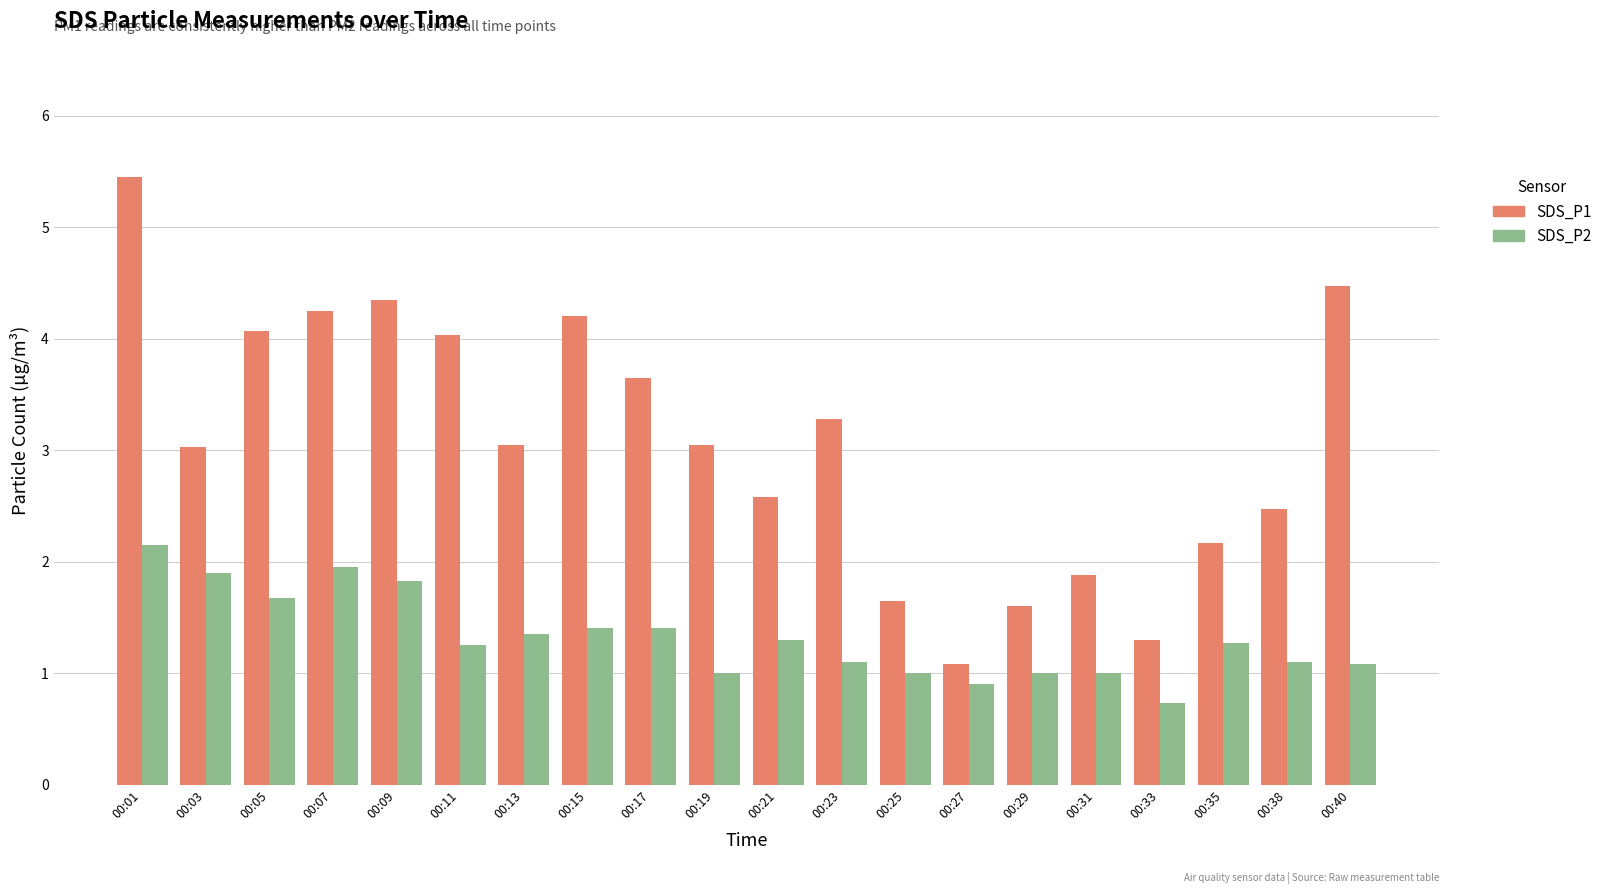

Count the number of categories in the chart.

20